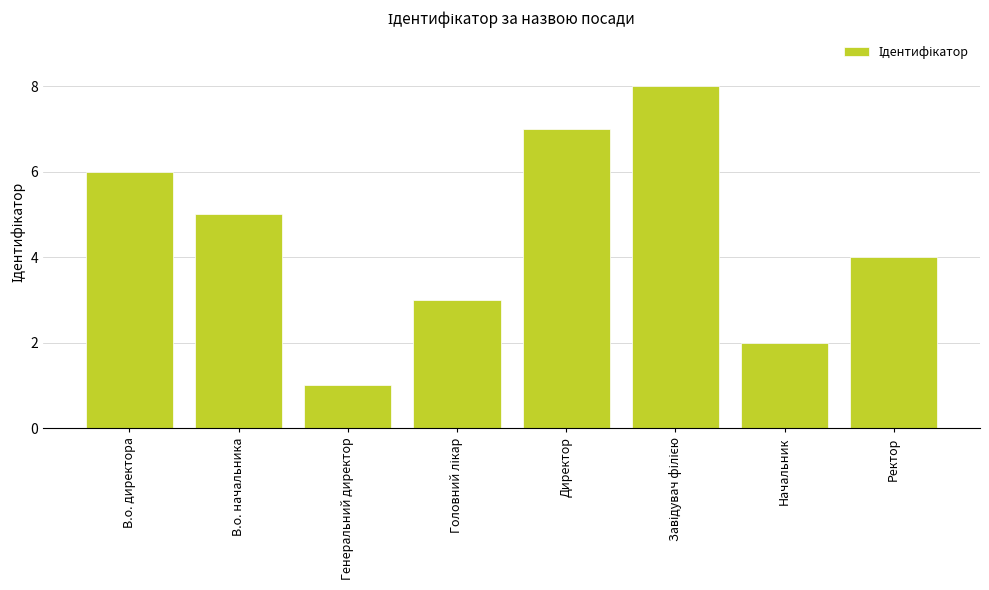

What is the difference between the maximum and minimum values?

7